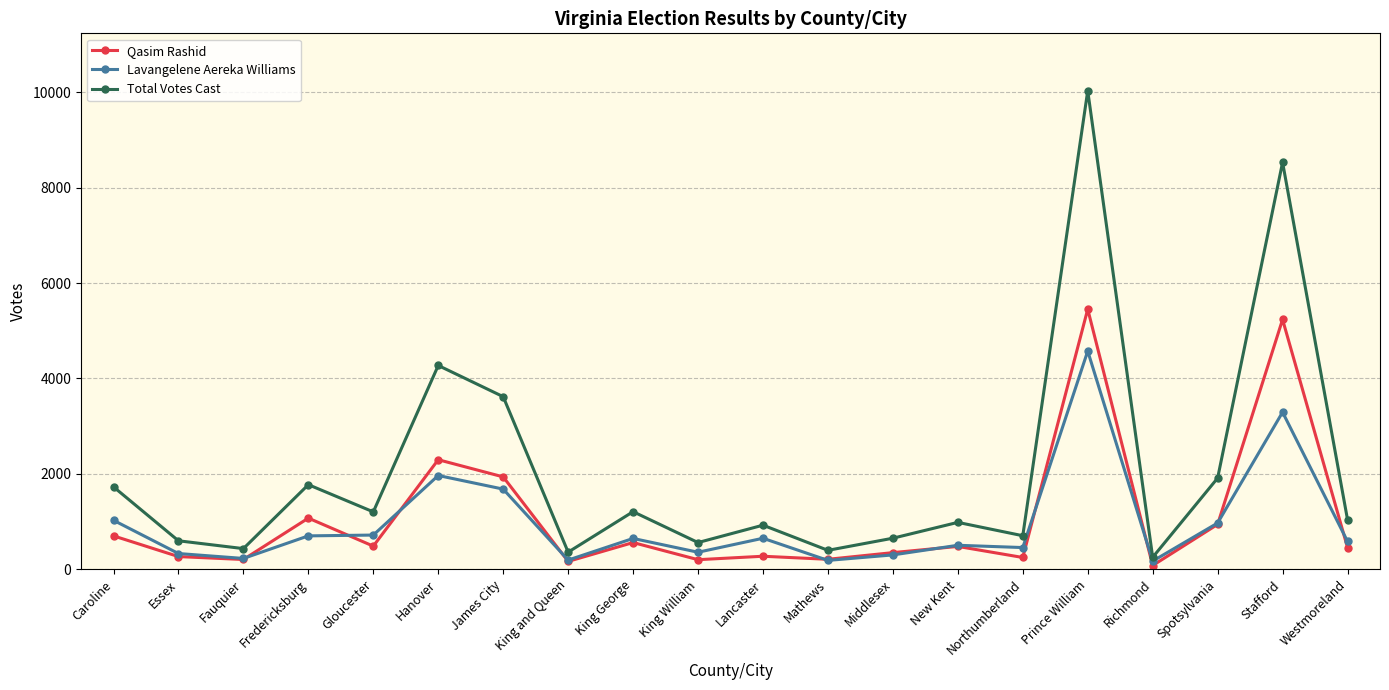

Which series has the largest total across all categories?

Total Votes Cast